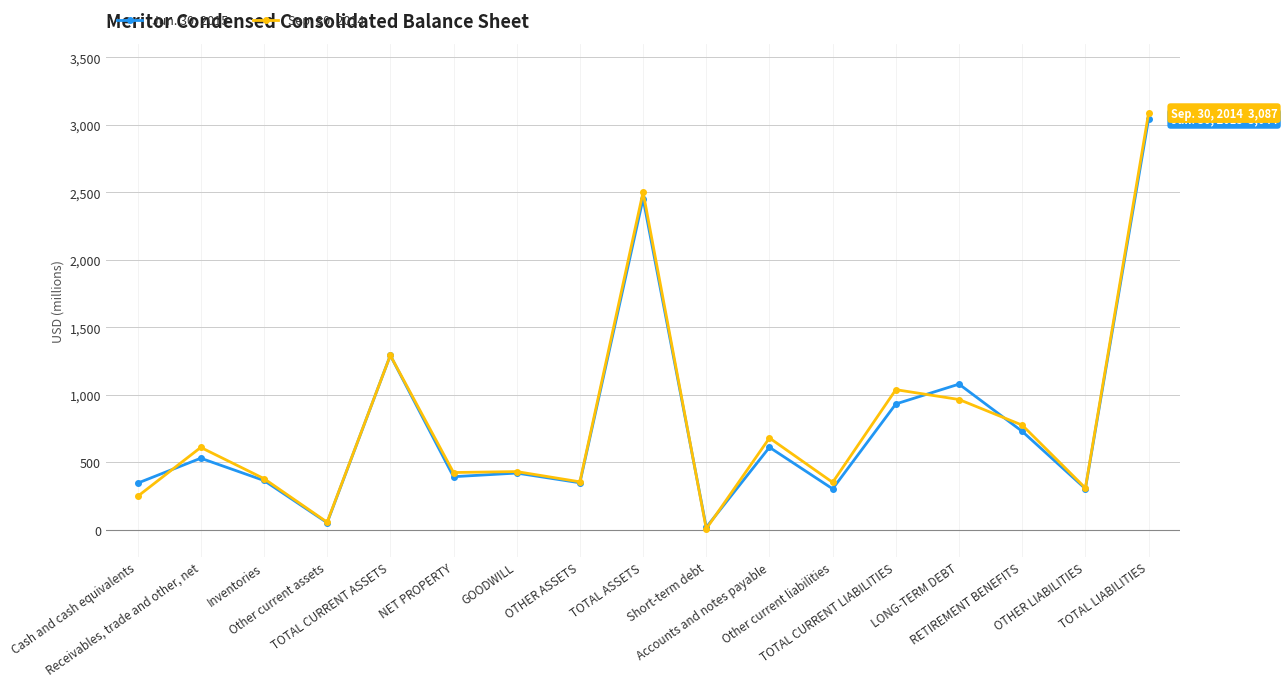

What is the sum of the Jun. 30, 2015 values at Accounts and notes payable and TOTAL CURRENT LIABILITIES?

1543